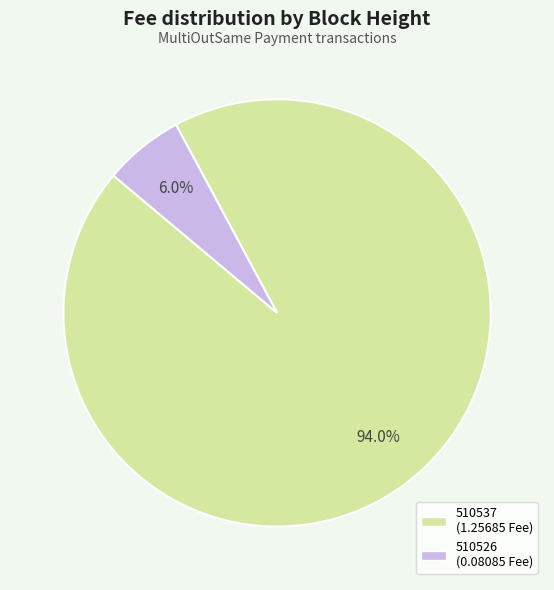

To the nearest percent, what is the combined percentage of 510537 and 510526?

100%